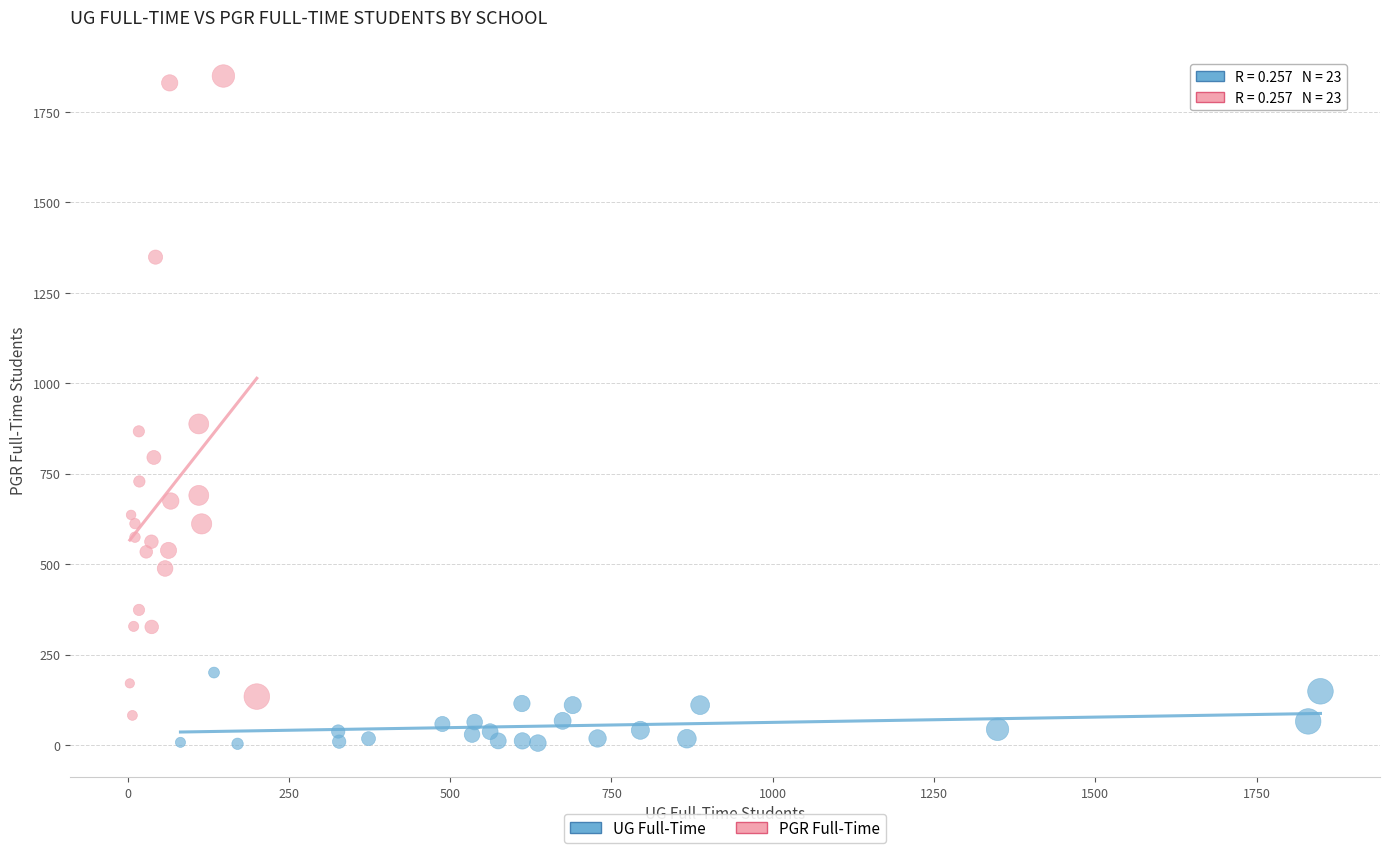

Which series has the largest Y range (max minus min)?

PGR Full-Time